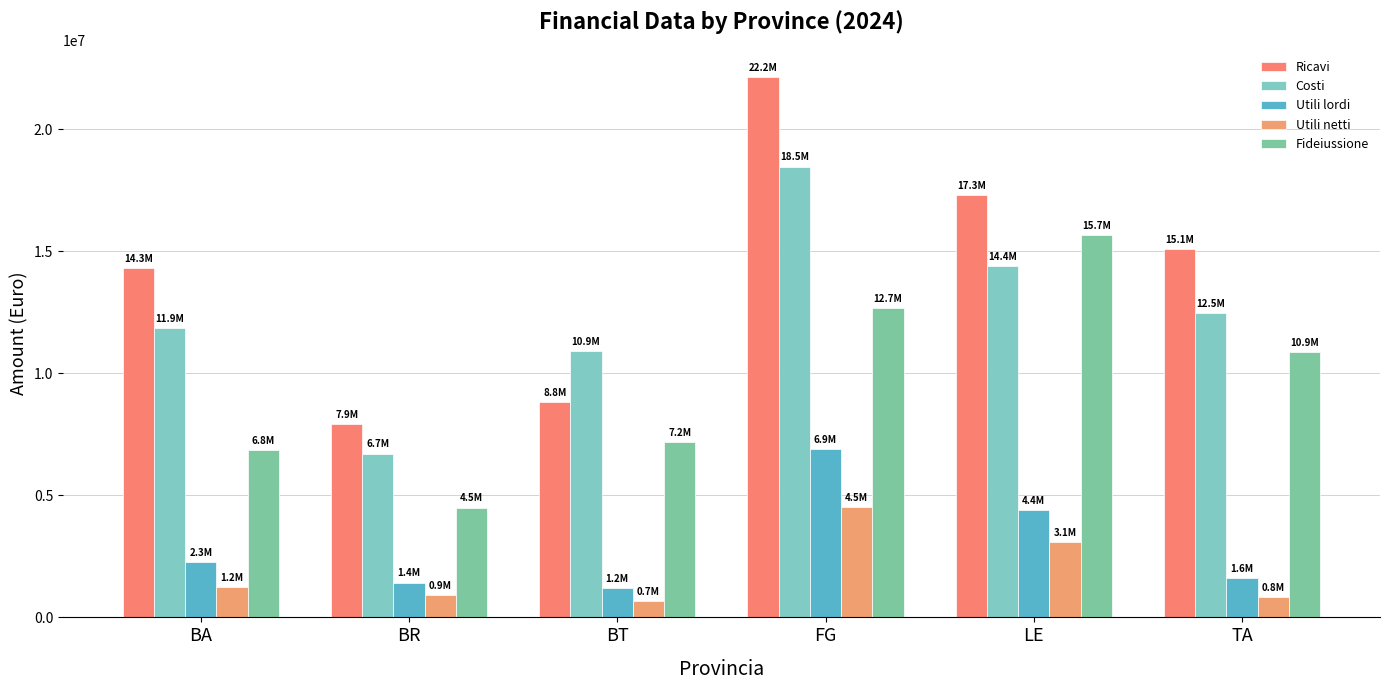

Are the bars horizontal?

No